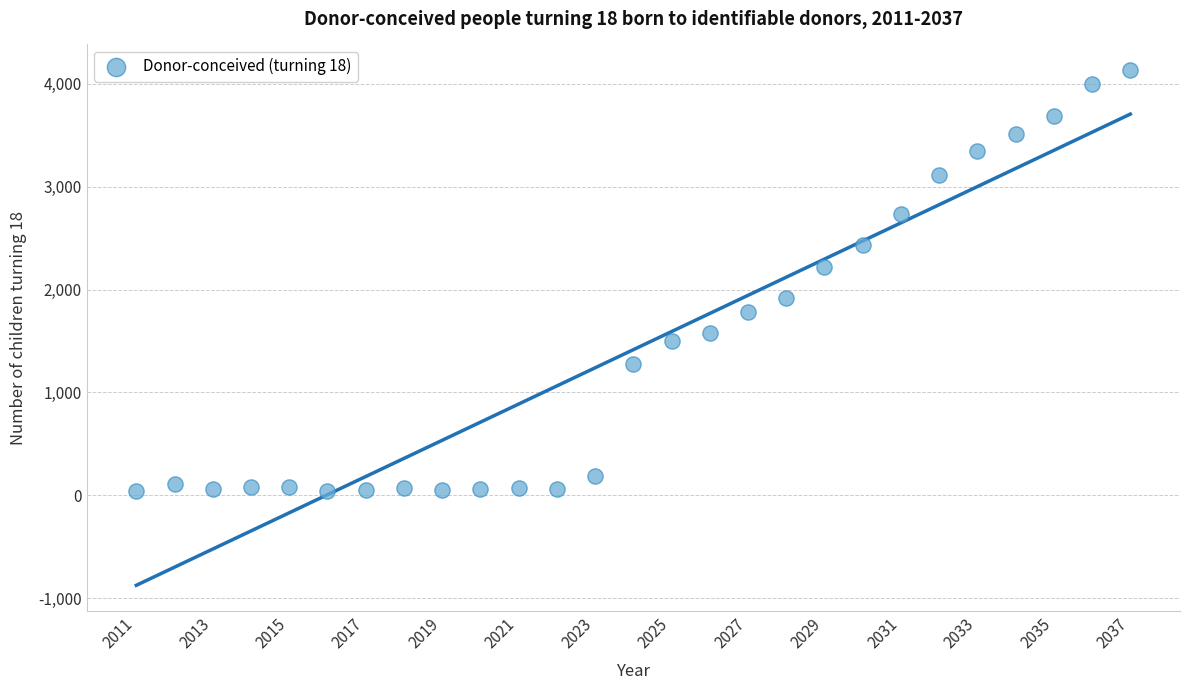

What is the range of Y values (max minus min)?

4092